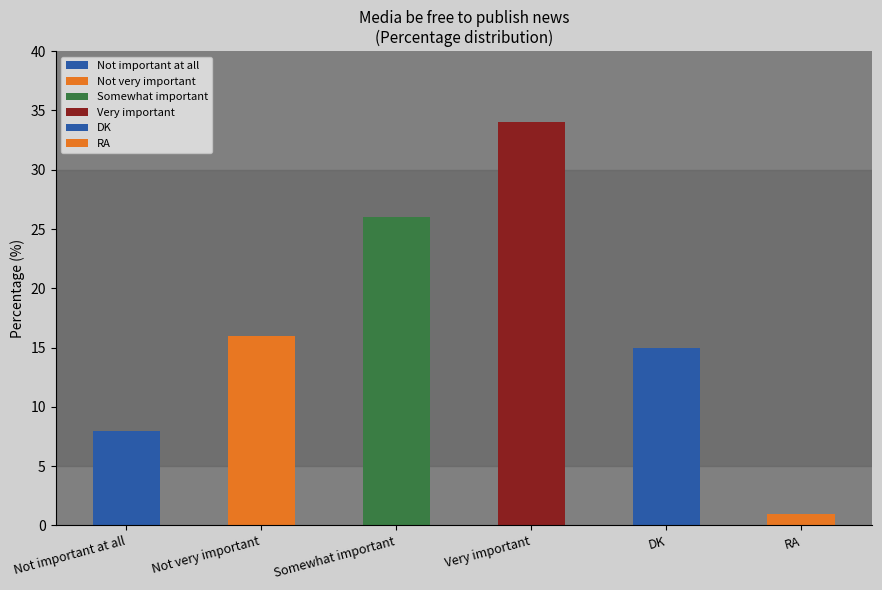

Reading left to right, what are all the values shown in this chart?

Not important at all=8	Not very important=16	Somewhat important=26	Very important=34	DK=15	RA=1